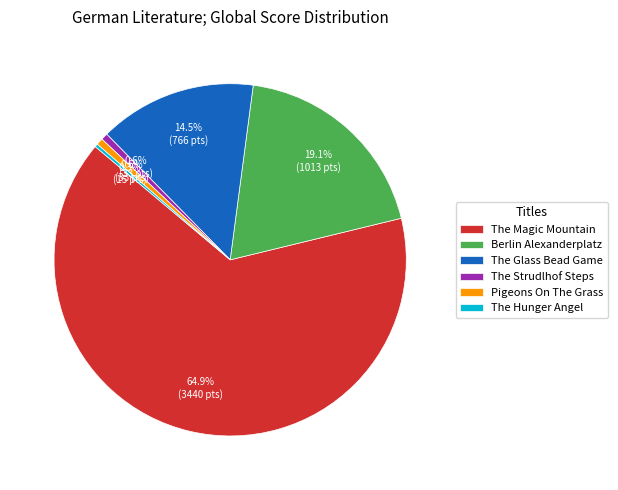

Do The Hunger Angel and The Strudlhof Steps together represent more than half of the pie?

No